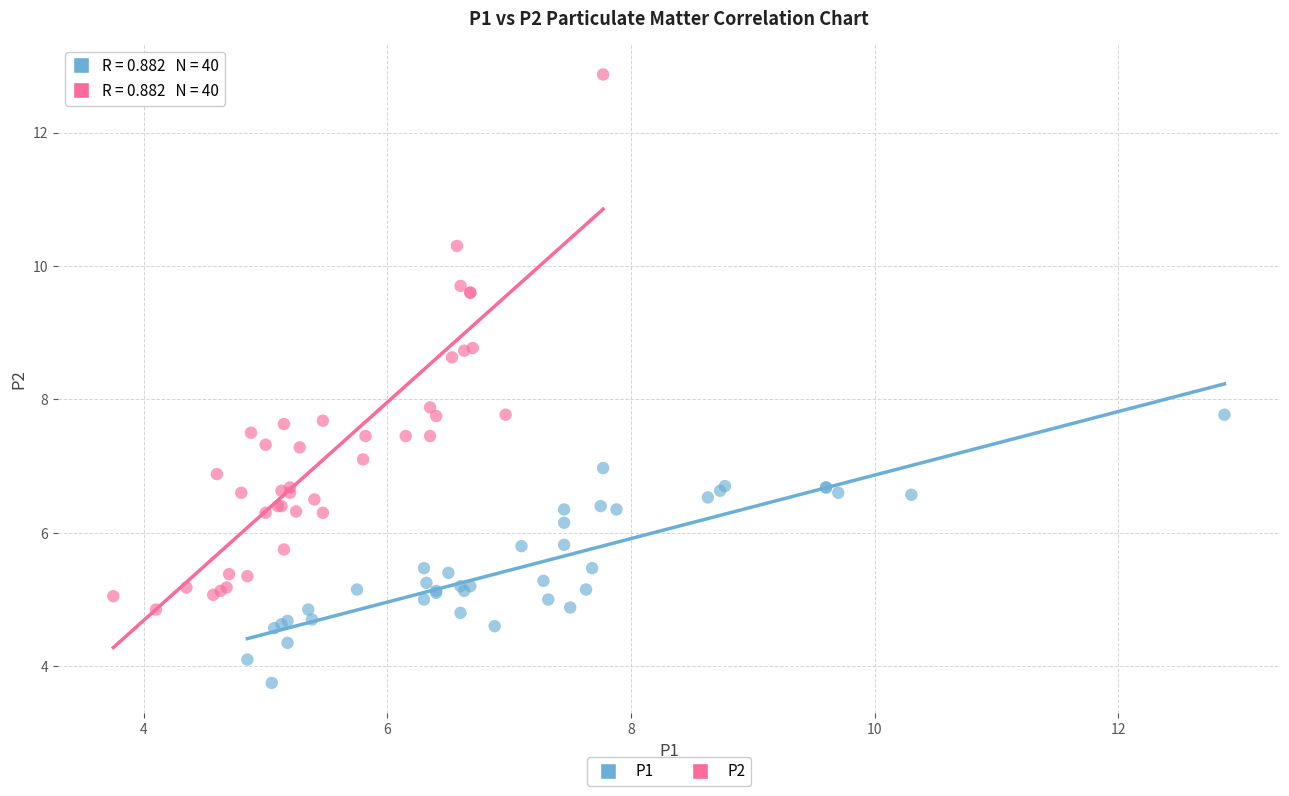

Which series contains the lowest Y value?

P1